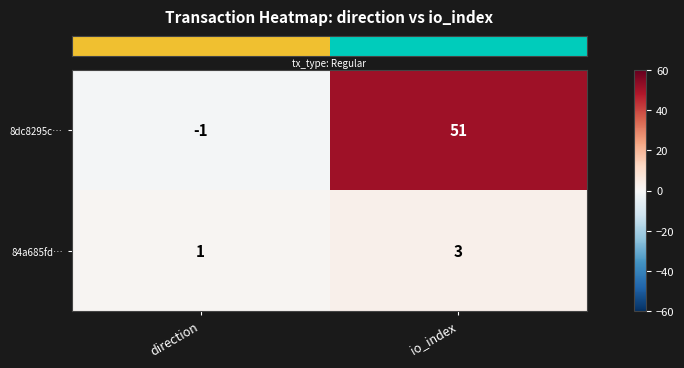

Which category has the highest value in the 8dc8295c… series?

io_index